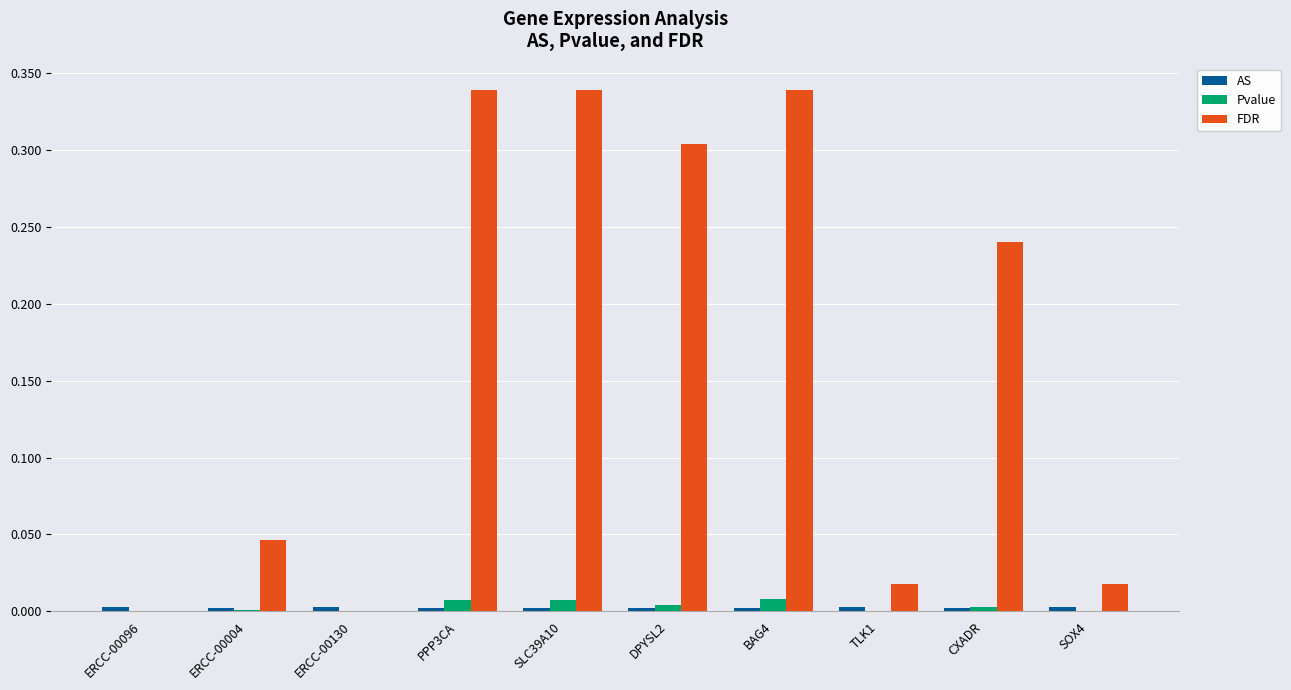

The value of FDR at PPP3CA is 0.6. True or false?

False